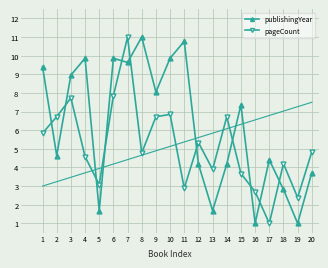

What is the maximum value for publishingYear?

11.0